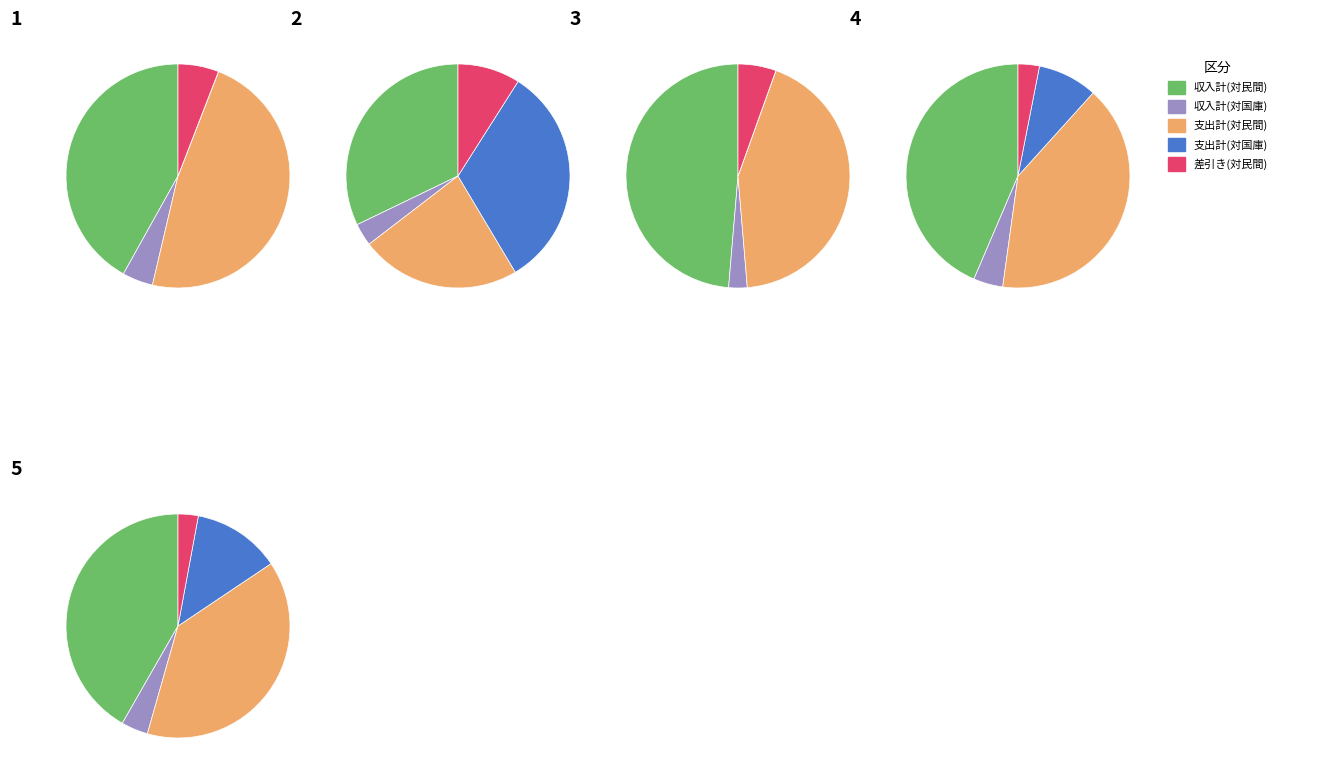

The 支出計(対国庫) slice represents 1% of the pie. True or false?

False